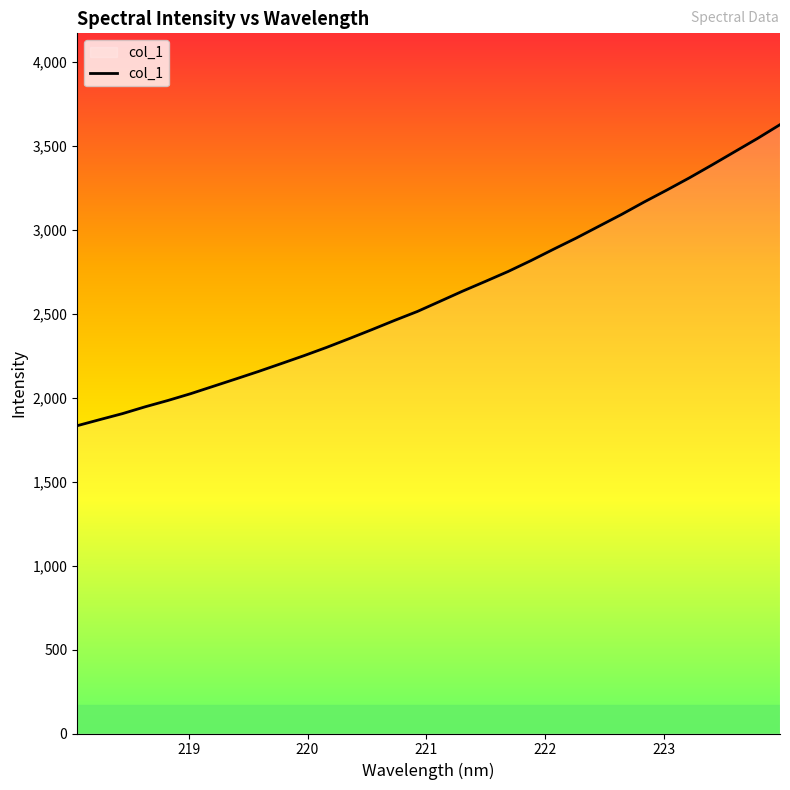

What is the difference between the maximum and minimum values?

1793.7